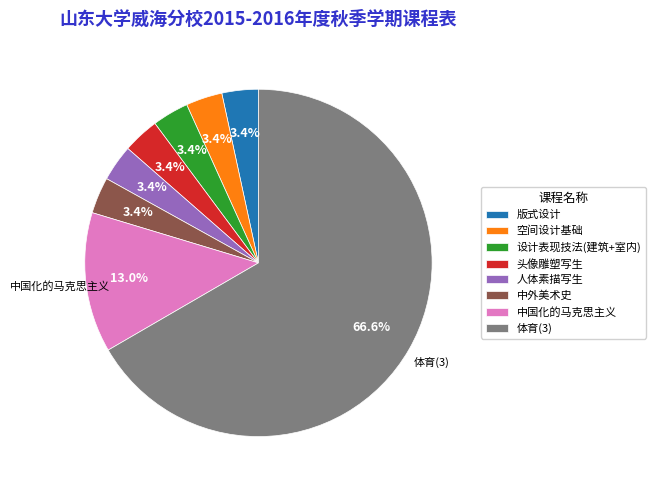

Between 体育(3) and 中国化的马克思主义, which is larger?

体育(3)